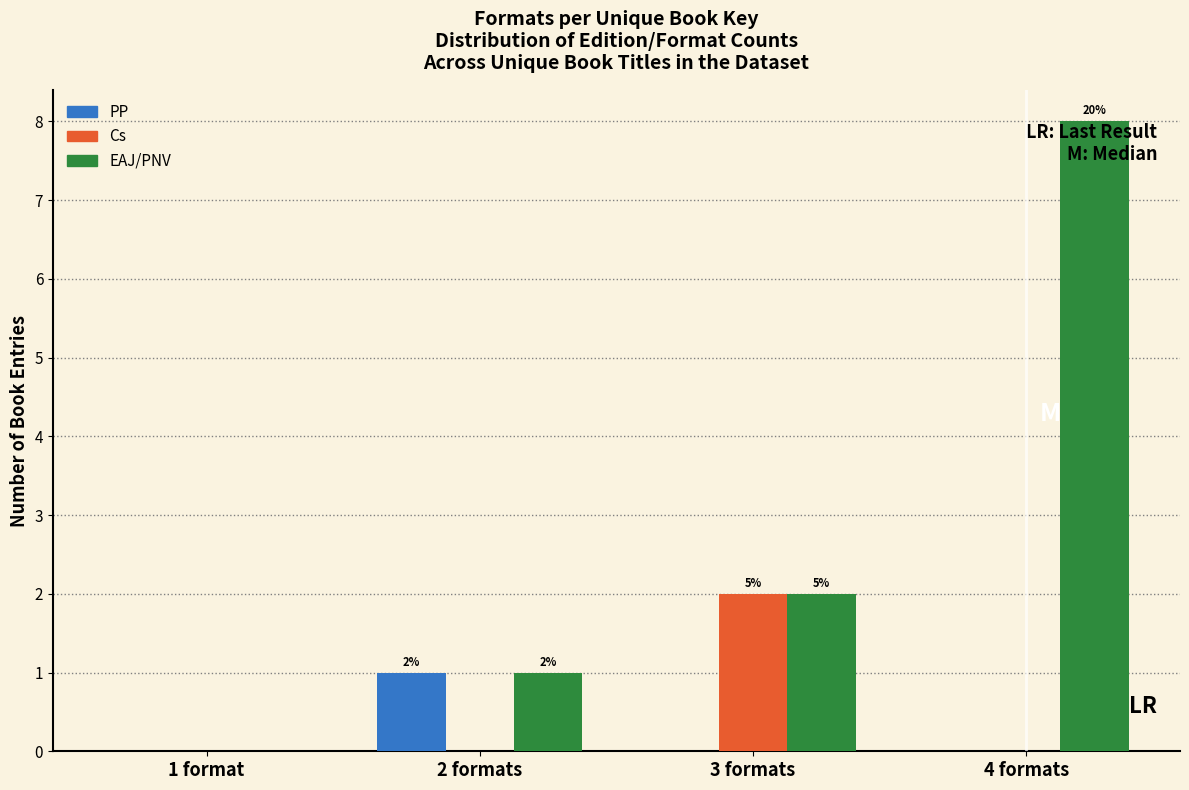

Reading right to left, transcribe all the data shown in this chart.

PP: 4 formats=0	3 formats=0	2 formats=1	1 format=0
Cs: 4 formats=0	3 formats=2	2 formats=0	1 format=0
EAJ/PNV: 4 formats=8	3 formats=2	2 formats=1	1 format=0